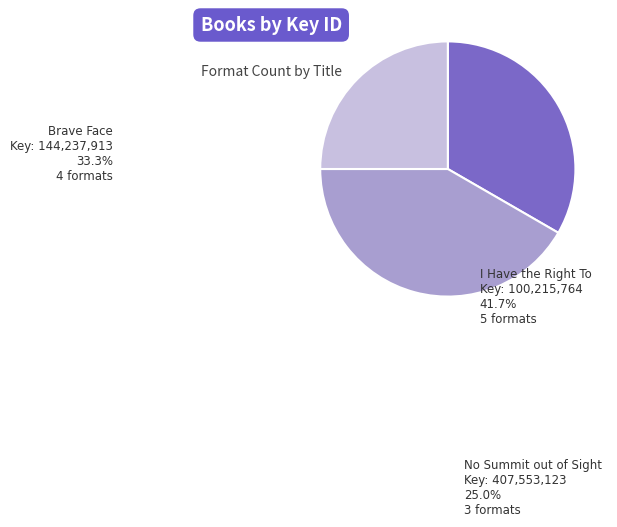

The Brave Face slice represents 33% of the pie. True or false?

True